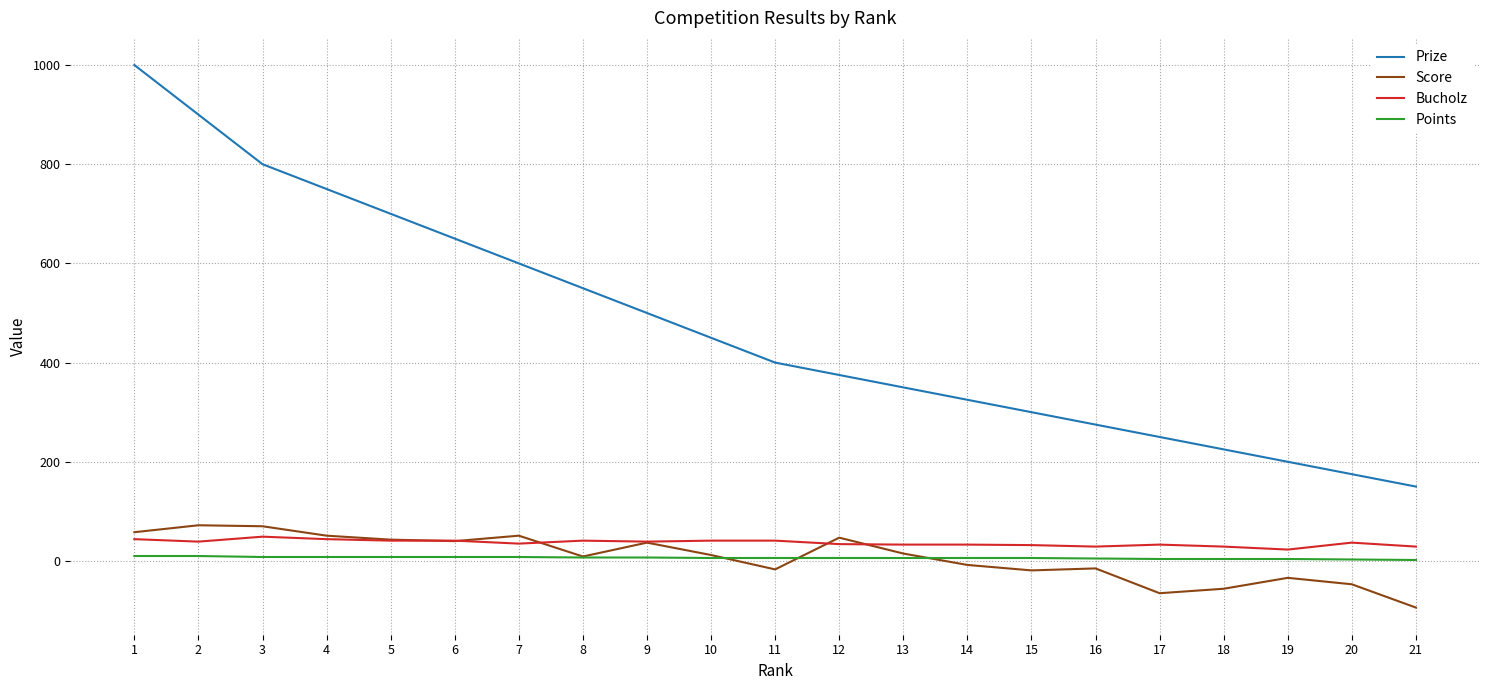

At which category is the sum across all series the highest?

1